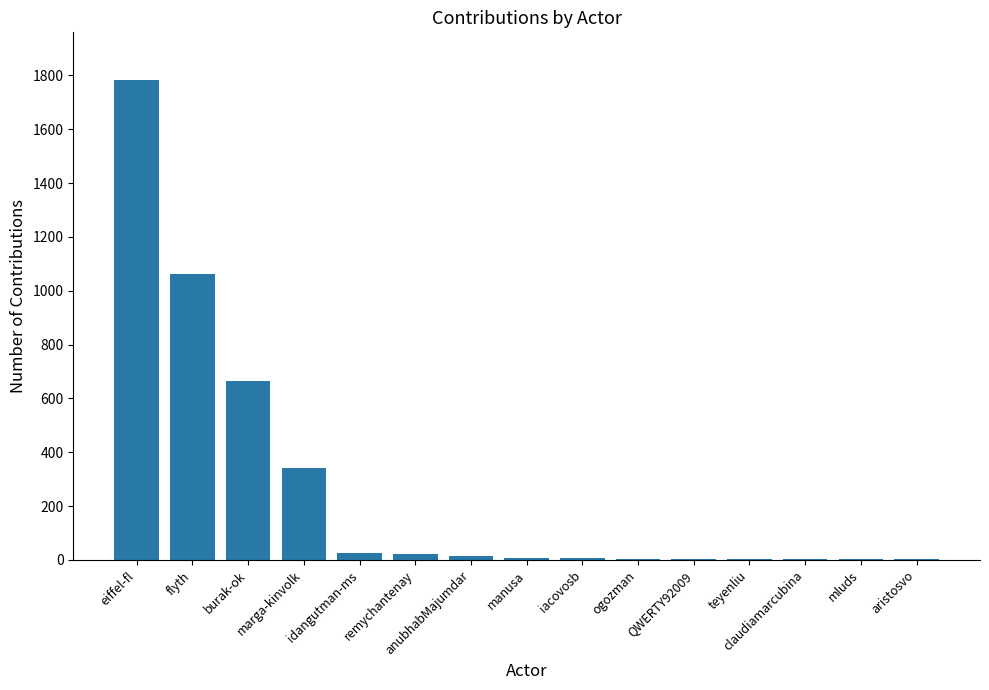

What is the sum of all values?

3949